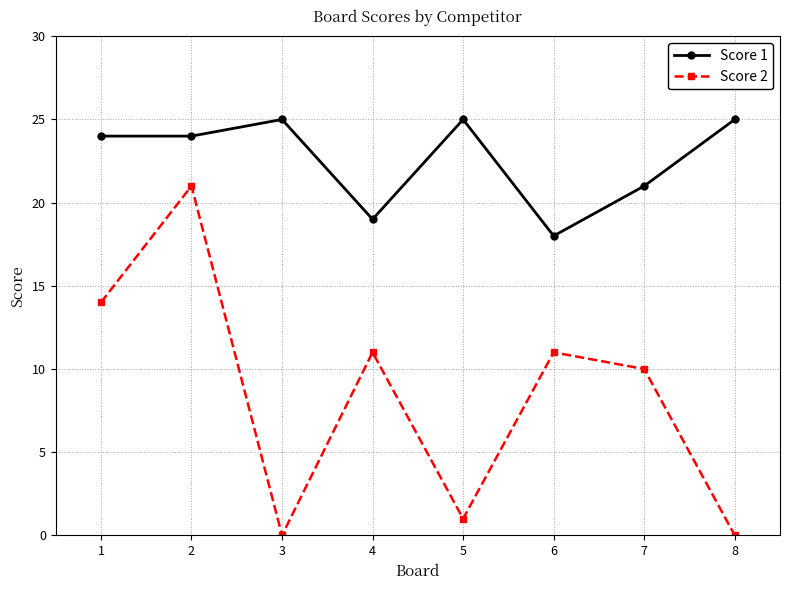

Read the Score 2 value at 1, to the nearest 5.

15